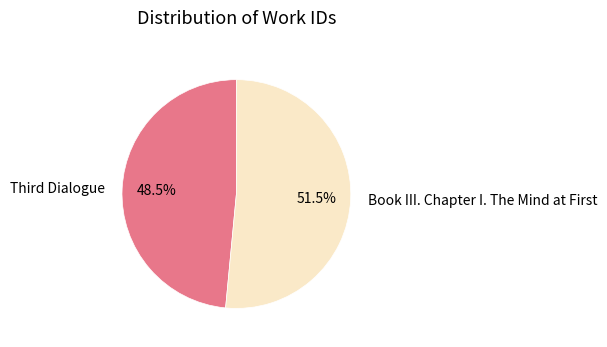

How many segments does this pie chart have?

2